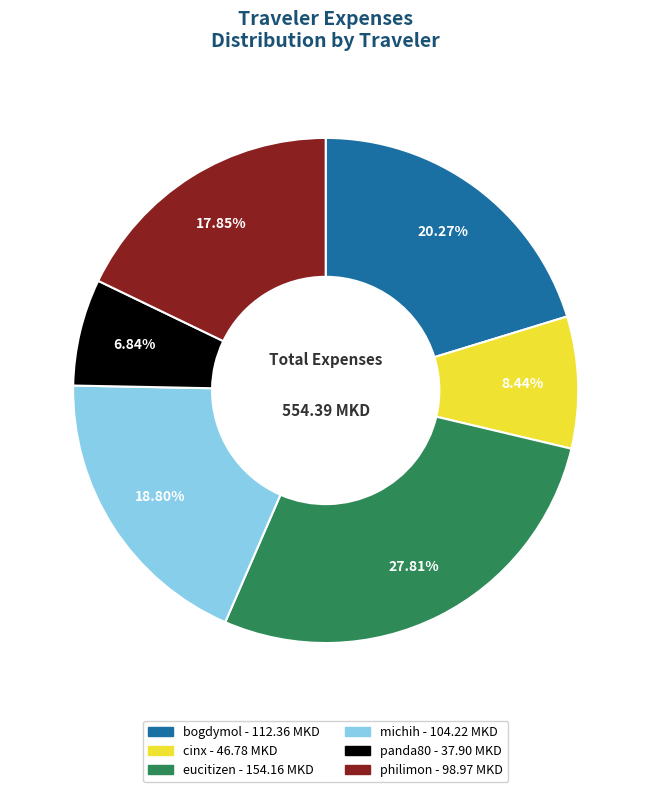

What is the largest slice in the pie chart?

eucitizen